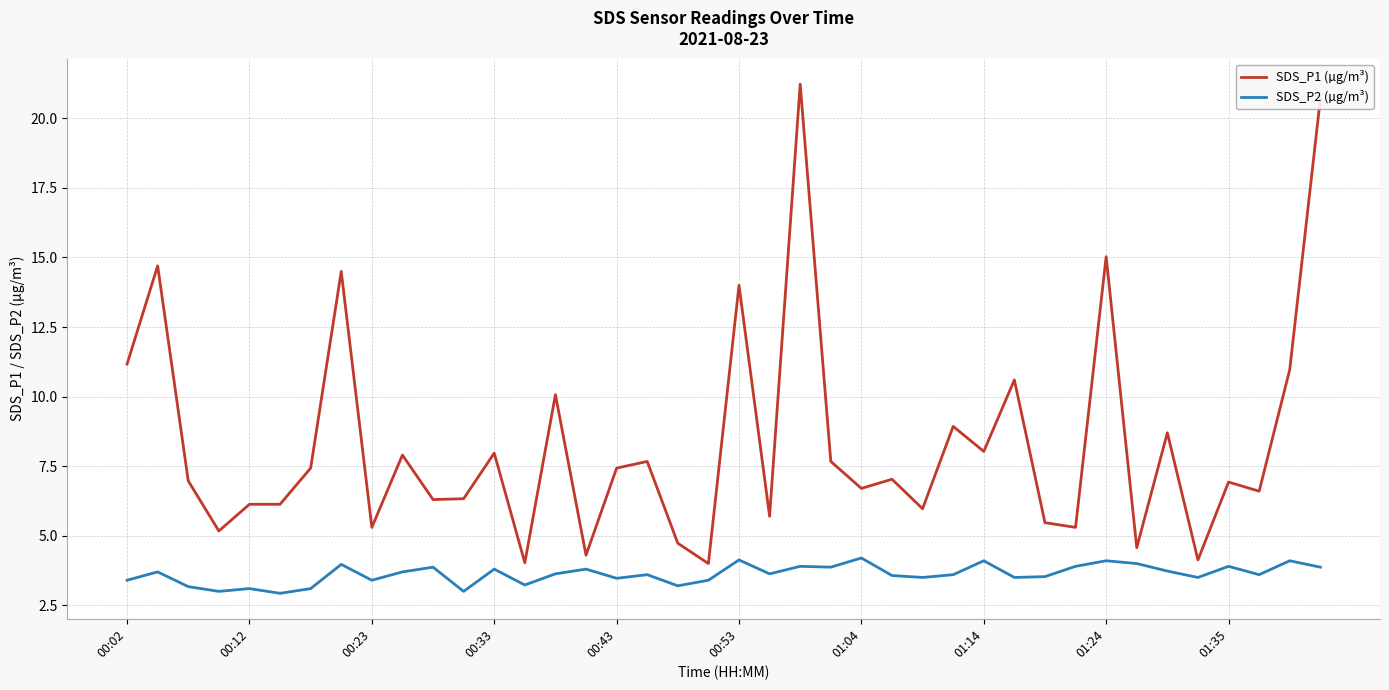

Rank the series by their maximum value, from highest to lowest.

SDS_P1 (µg/m³), SDS_P2 (µg/m³)